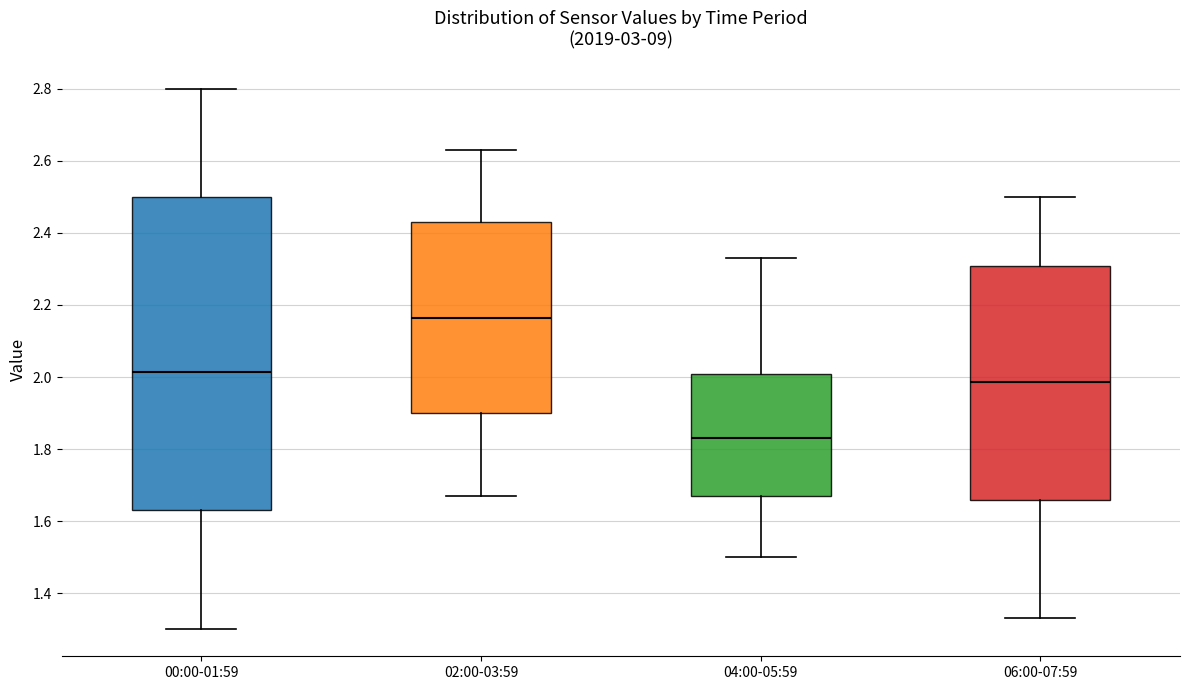

Reading left to right, transcribe this box plot: for each box, give where its median line is, the range the box spans, and where its two whiskers end, as read against the y-axis. The values are not printed on the chart, so give them approximately, as read against the axis.

00:00-01:59: median 2.02, box 1.64 to 2.50, whiskers 1.30 to 2.80
02:00-03:59: median 2.16, box 1.90 to 2.44, whiskers 1.68 to 2.64
04:00-05:59: median 1.84, box 1.68 to 2.00, whiskers 1.50 to 2.34
06:00-07:59: median 1.98, box 1.66 to 2.30, whiskers 1.34 to 2.50